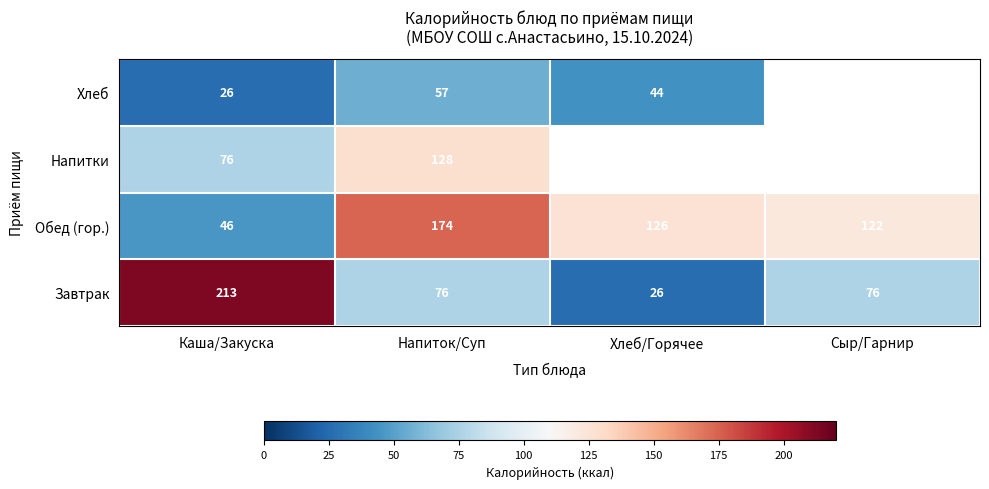

Is it true that Завтрак equals 112.9 at Сыр/Гарнир?

False